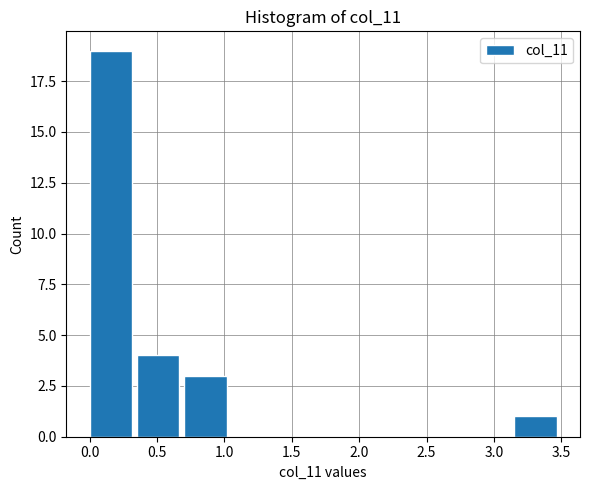

Reading left to right, transcribe this chart: for each bar, give the range it covers on the x-axis and its height. The values are not printed on the chart, so give them approximately, as read against the axis.

0.00 to 0.35: 19
0.35 to 0.70: 4
0.70 to 1.05: 3
1.05 to 1.40: 0
1.40 to 1.75: 0
1.75 to 2.10: 0
2.10 to 2.45: 0
2.45 to 2.80: 0
2.80 to 3.15: 0
3.15 to 3.50: 1